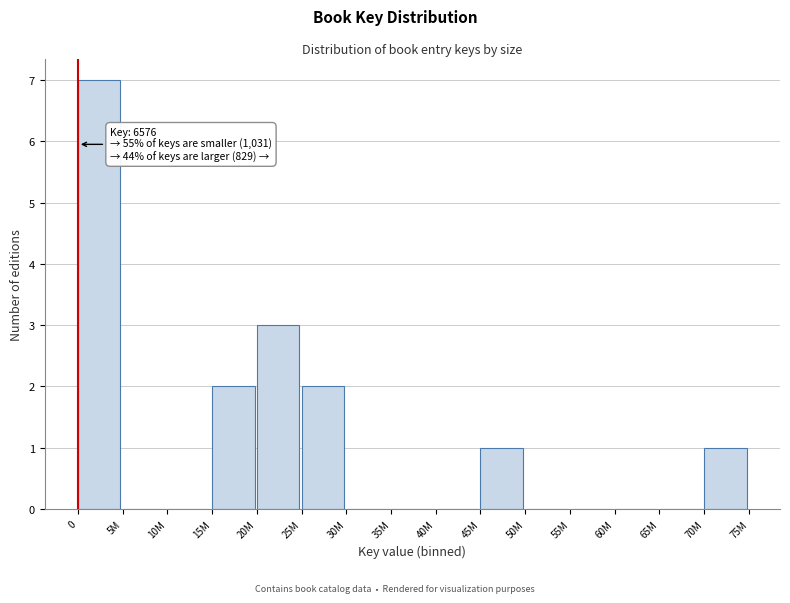

Reading right to left, transcribe all the data shown in this chart.

70M=1	65M=0	60M=0	55M=0	50M=0	45M=1	40M=0	35M=0	30M=0	25M=2	20M=3	15M=2	10M=0	5M=0	0=7